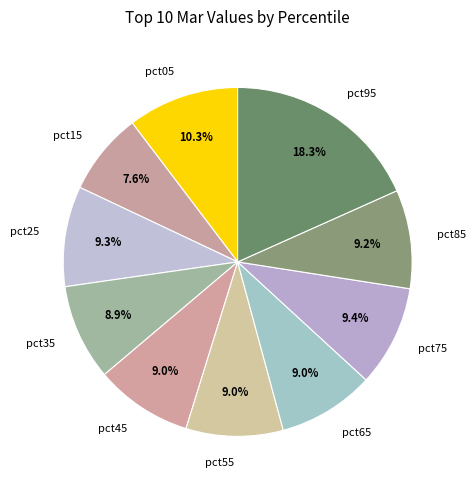

Combined, do pct65 and pct45 account for over 50%?

No